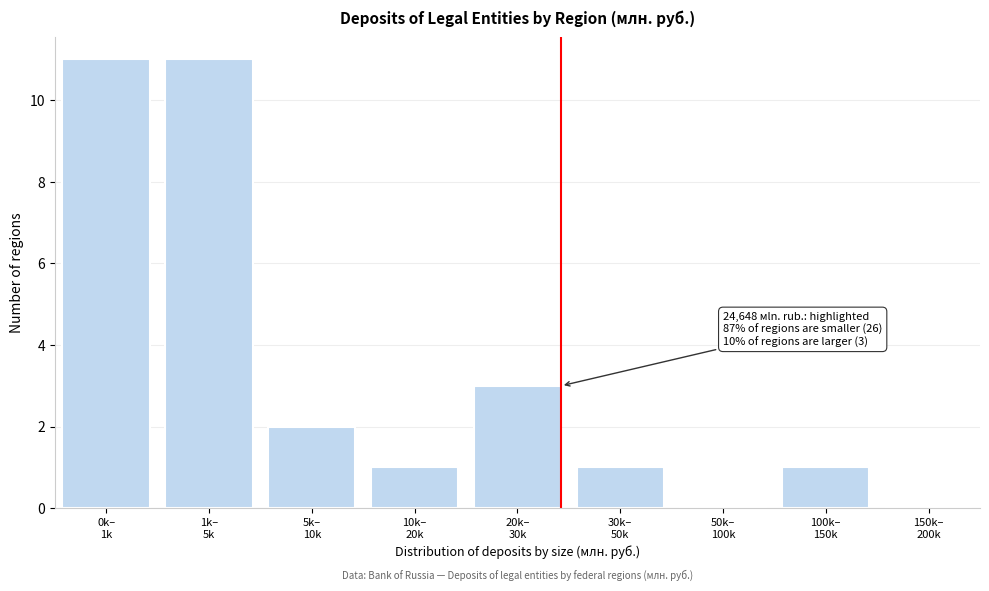

What is the maximum value shown in the chart?

11